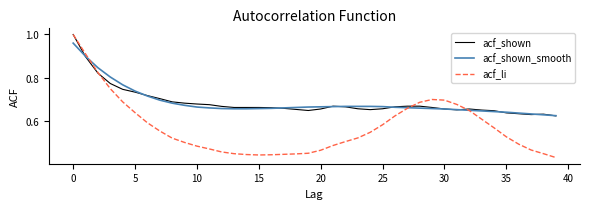

Which series has the widest spread of values?

acf_li